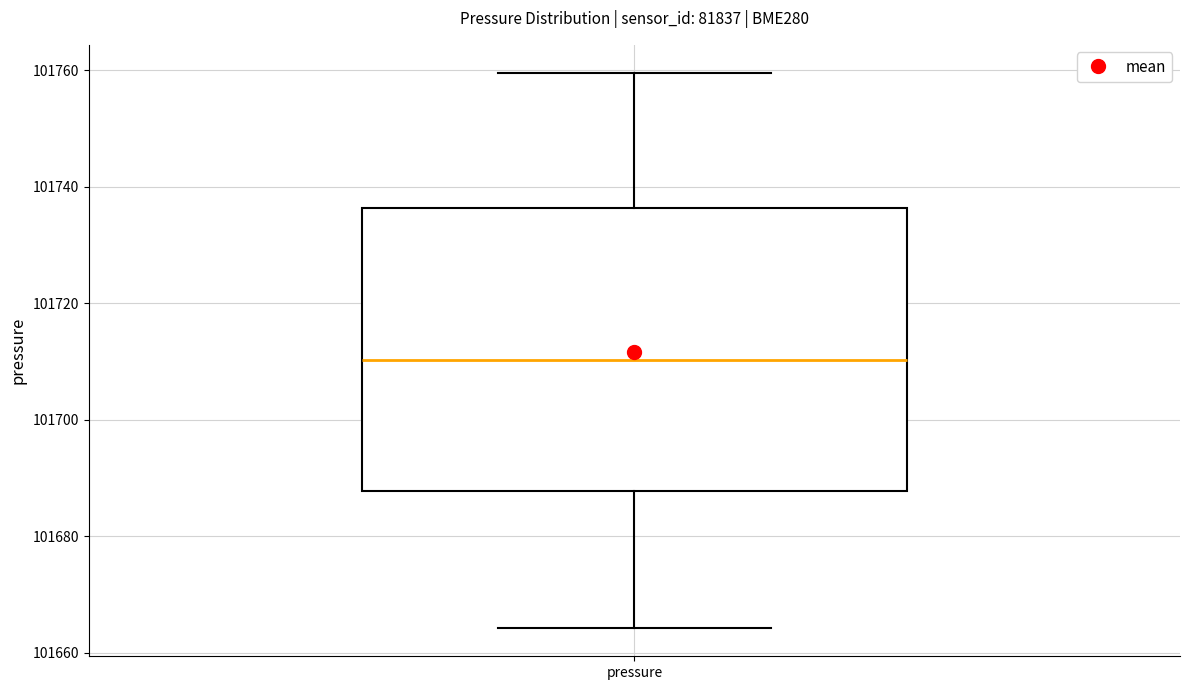

Read this box plot against the y-axis: the position of the median line, the range covered by the box, and the ends of both whiskers. The values are not printed on the chart, so give them approximately, as read against the axis.

median 101710, box 101688 to 101736, whiskers 101664 to 101760